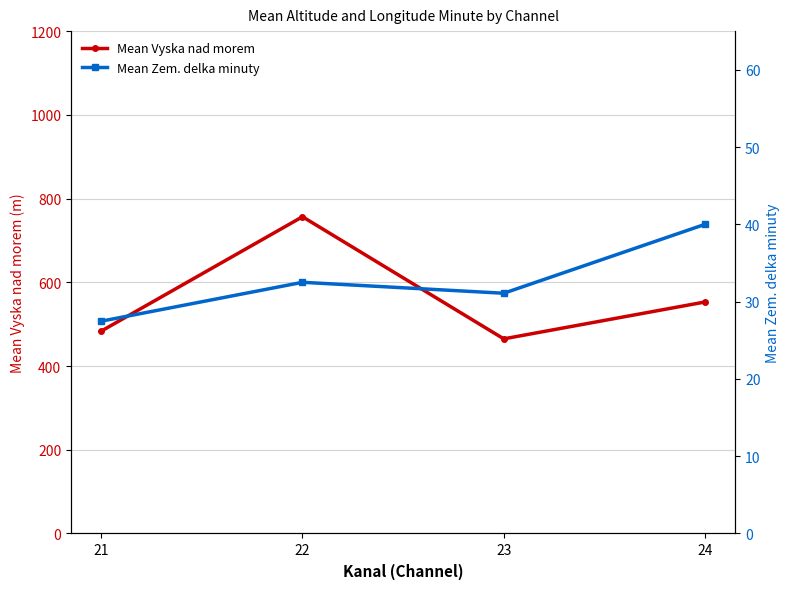

At which category does the chart reach its minimum across all series?

21